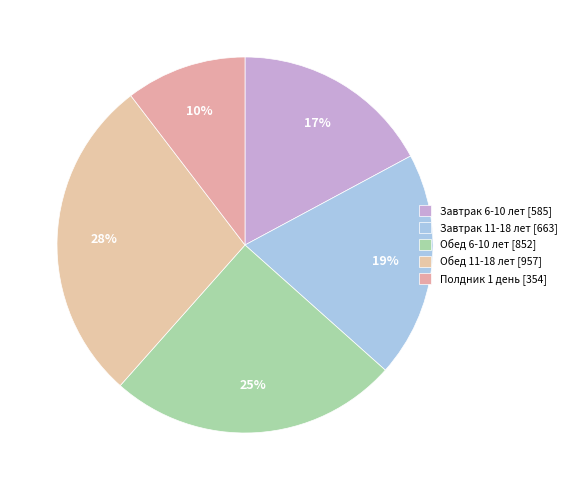

To the nearest percent, what is the combined percentage of Обед 11-18 лет and Завтрак 11-18 лет?

47%